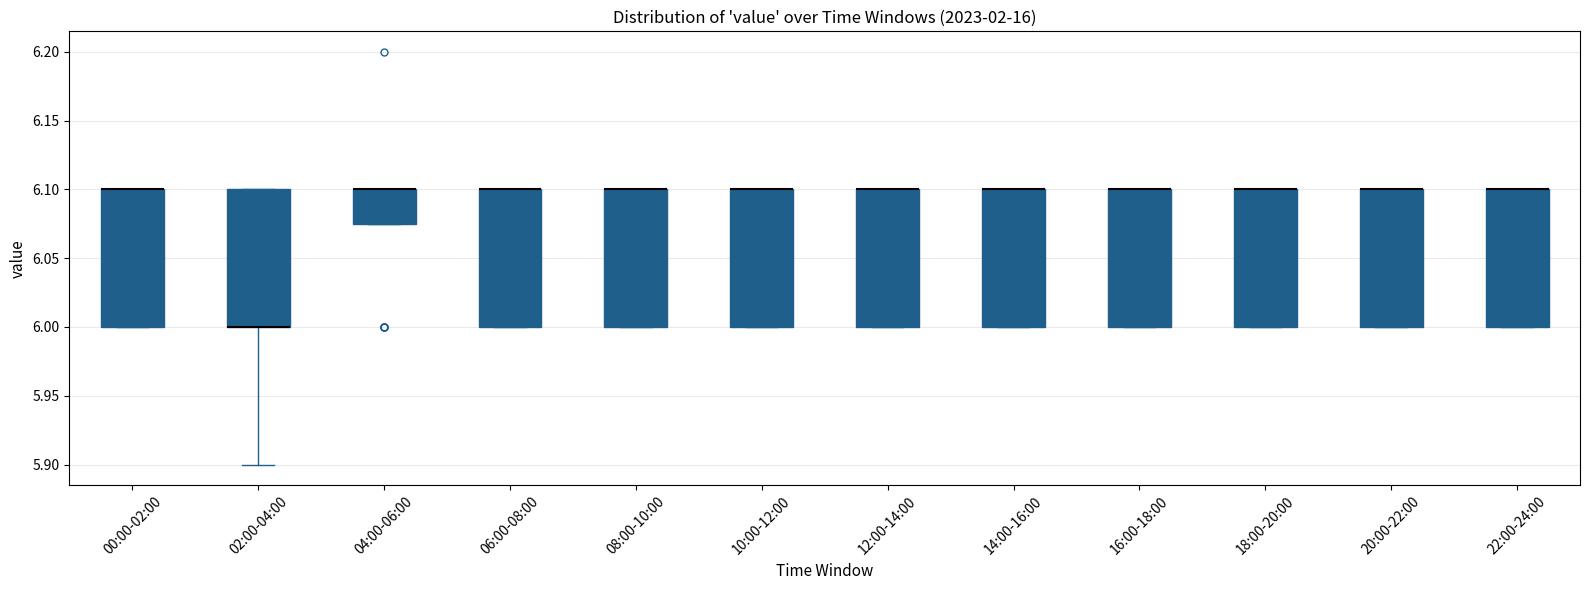

Reading left to right, read every box against the y-axis: the position of its median line, the range the box covers, and the ends of its whiskers. The values are not printed on the chart, so give them approximately, as read against the axis.

00:00-02:00: median 6.100 (drawn on the box's upper edge), box 6.000 to 6.100, whiskers 6.000 to 6.100
02:00-04:00: median 6.000 (drawn on the box's lower edge), box 6.000 to 6.100, whiskers 5.900 to 6.100
04:00-06:00: median 6.100 (drawn on the box's upper edge), box 6.075 to 6.100, whiskers 6.075 to 6.100
06:00-08:00: median 6.100 (drawn on the box's upper edge), box 6.000 to 6.100, whiskers 6.000 to 6.100
08:00-10:00: median 6.100 (drawn on the box's upper edge), box 6.000 to 6.100, whiskers 6.000 to 6.100
10:00-12:00: median 6.100 (drawn on the box's upper edge), box 6.000 to 6.100, whiskers 6.000 to 6.100
12:00-14:00: median 6.100 (drawn on the box's upper edge), box 6.000 to 6.100, whiskers 6.000 to 6.100
14:00-16:00: median 6.100 (drawn on the box's upper edge), box 6.000 to 6.100, whiskers 6.000 to 6.100
16:00-18:00: median 6.100 (drawn on the box's upper edge), box 6.000 to 6.100, whiskers 6.000 to 6.100
18:00-20:00: median 6.100 (drawn on the box's upper edge), box 6.000 to 6.100, whiskers 6.000 to 6.100
20:00-22:00: median 6.100 (drawn on the box's upper edge), box 6.000 to 6.100, whiskers 6.000 to 6.100
22:00-24:00: median 6.100 (drawn on the box's upper edge), box 6.000 to 6.100, whiskers 6.000 to 6.100